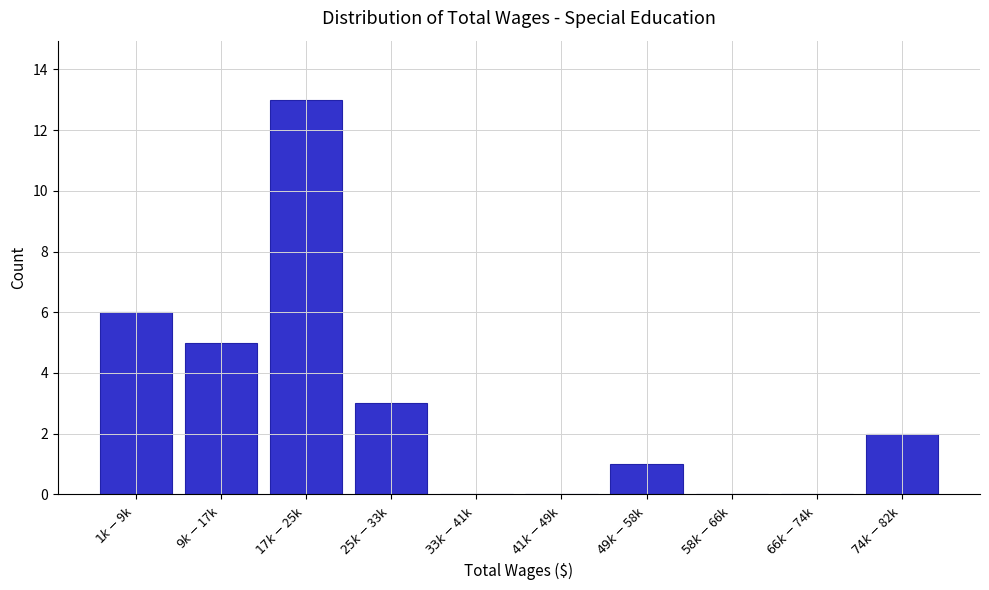

What is the sum of all values?

30